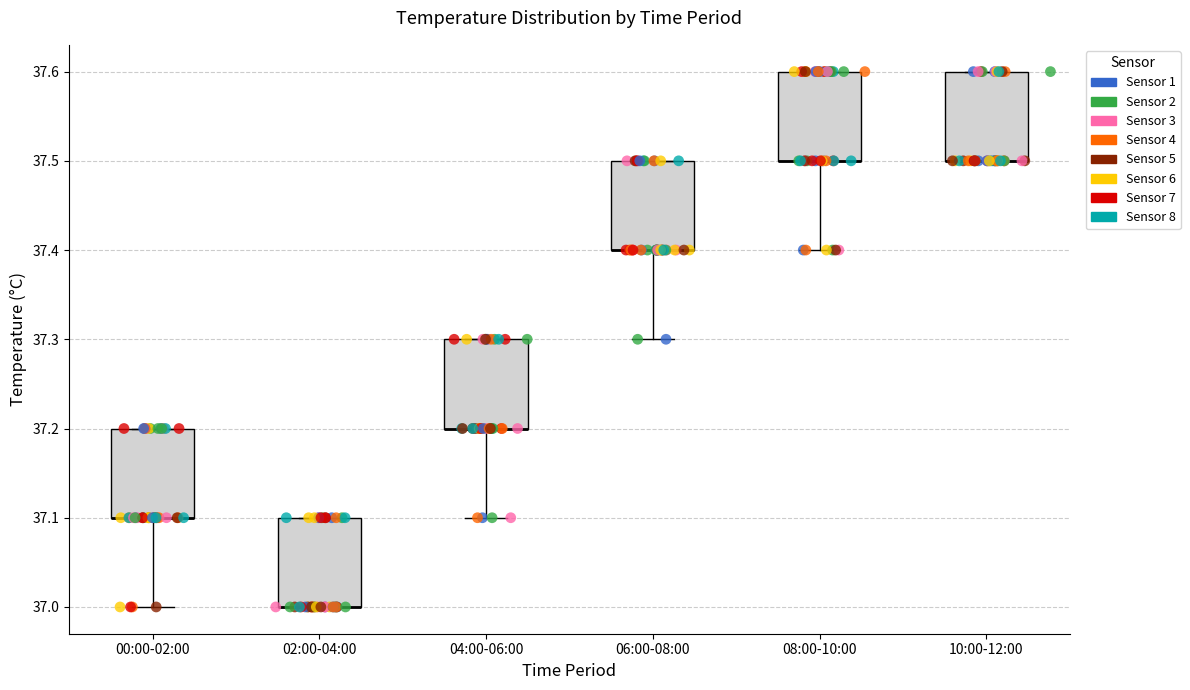

Reading left to right, read every box against the y-axis: the position of its median line, the range the box covers, and the ends of its whiskers. The values are not printed on the chart, so give them approximately, as read against the axis.

00:00-02:00: median 37.1 (drawn on the box's lower edge), box 37.1 to 37.2, whiskers 37.0 to 37.2
02:00-04:00: median 37.0 (drawn on the box's lower edge), box 37.0 to 37.1, whiskers 37.0 to 37.1
04:00-06:00: median 37.2 (drawn on the box's lower edge), box 37.2 to 37.3, whiskers 37.1 to 37.3
06:00-08:00: median 37.4 (drawn on the box's lower edge), box 37.4 to 37.5, whiskers 37.3 to 37.5
08:00-10:00: median 37.5 (drawn on the box's lower edge), box 37.5 to 37.6, whiskers 37.4 to 37.6
10:00-12:00: median 37.5 (drawn on the box's lower edge), box 37.5 to 37.6, whiskers 37.5 to 37.6